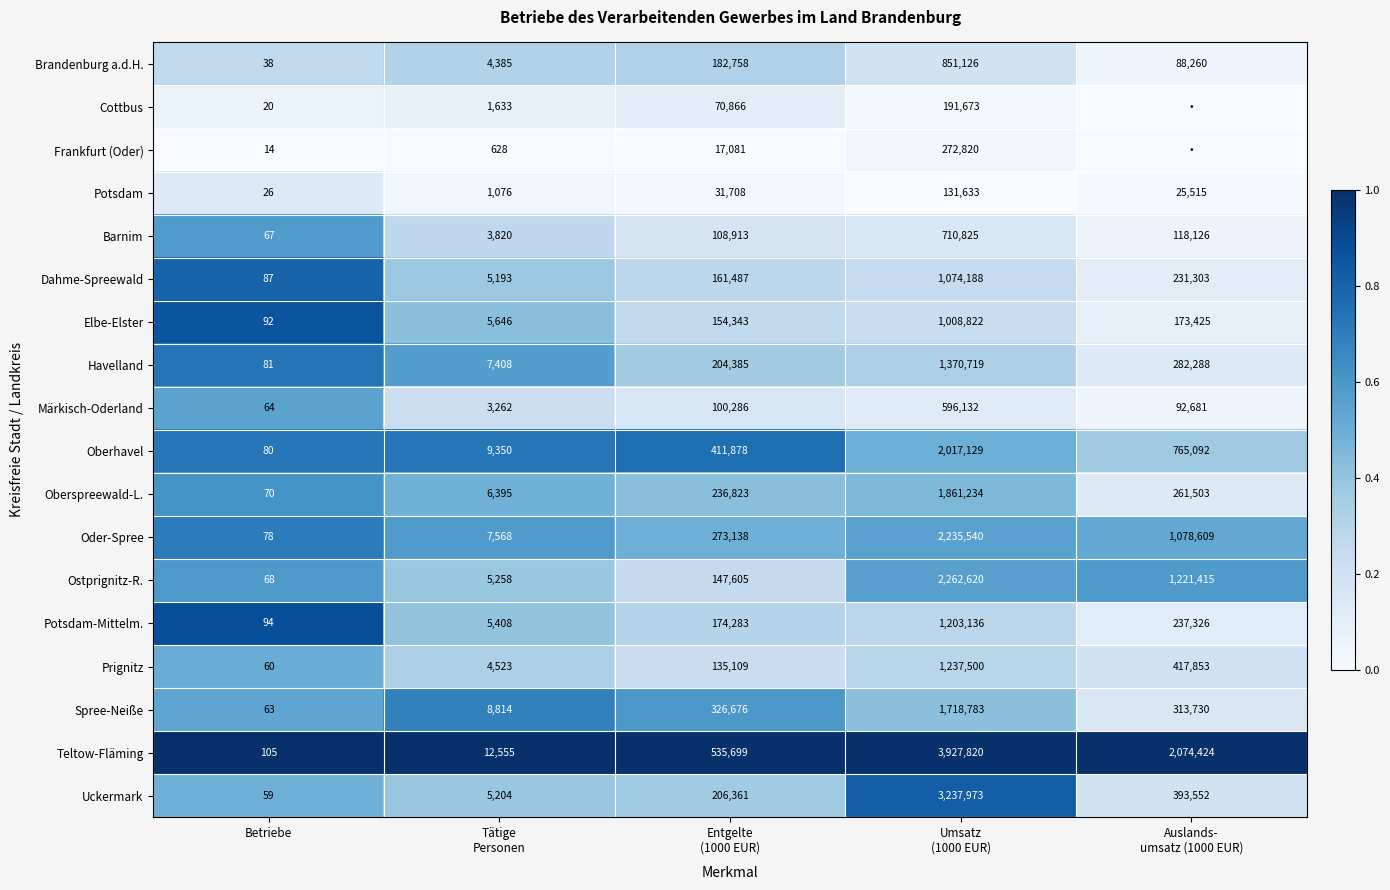

How many series are shown in this chart?

18